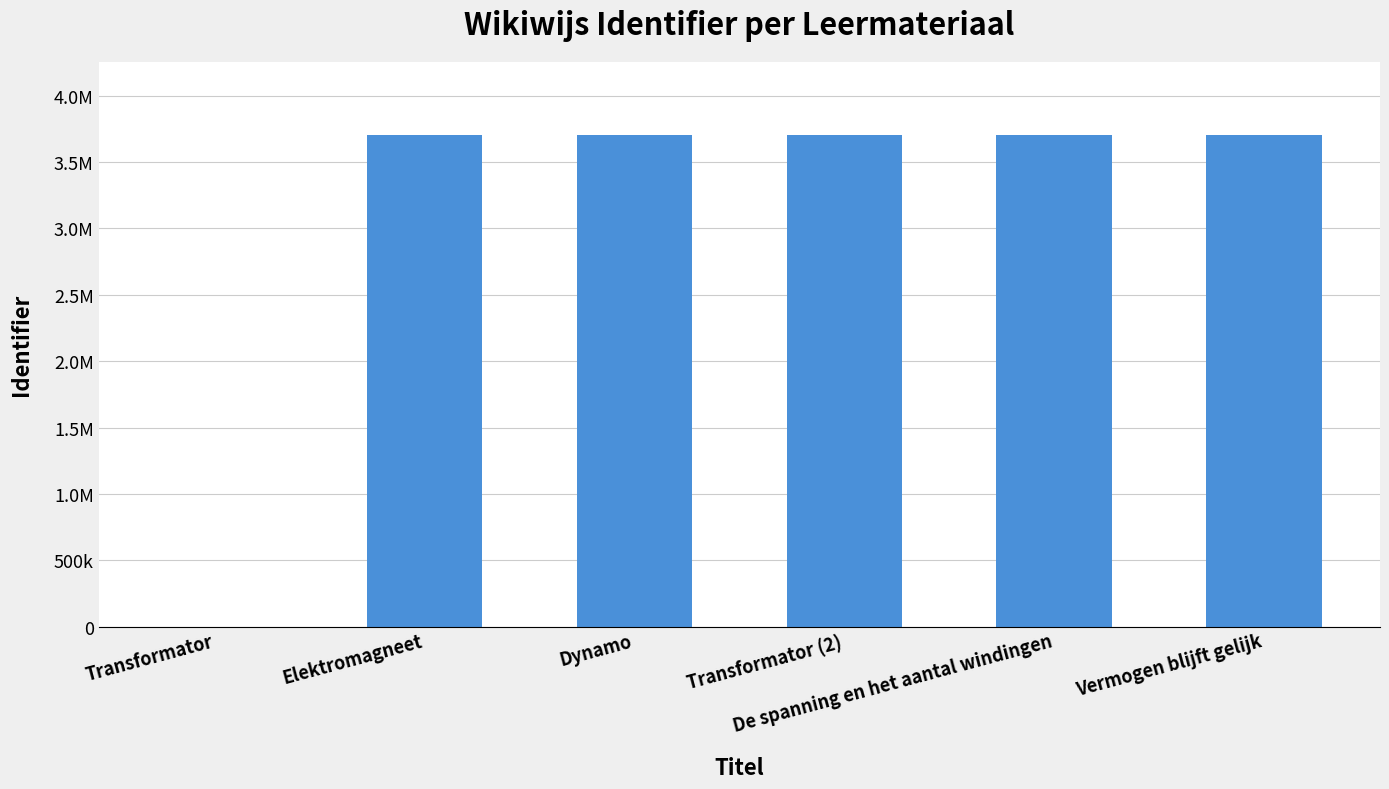

Rank the categories by value from highest to lowest.

Vermogen blijft gelijk, De spanning en het aantal windingen, Transformator (2), Dynamo, Elektromagneet, Transformator